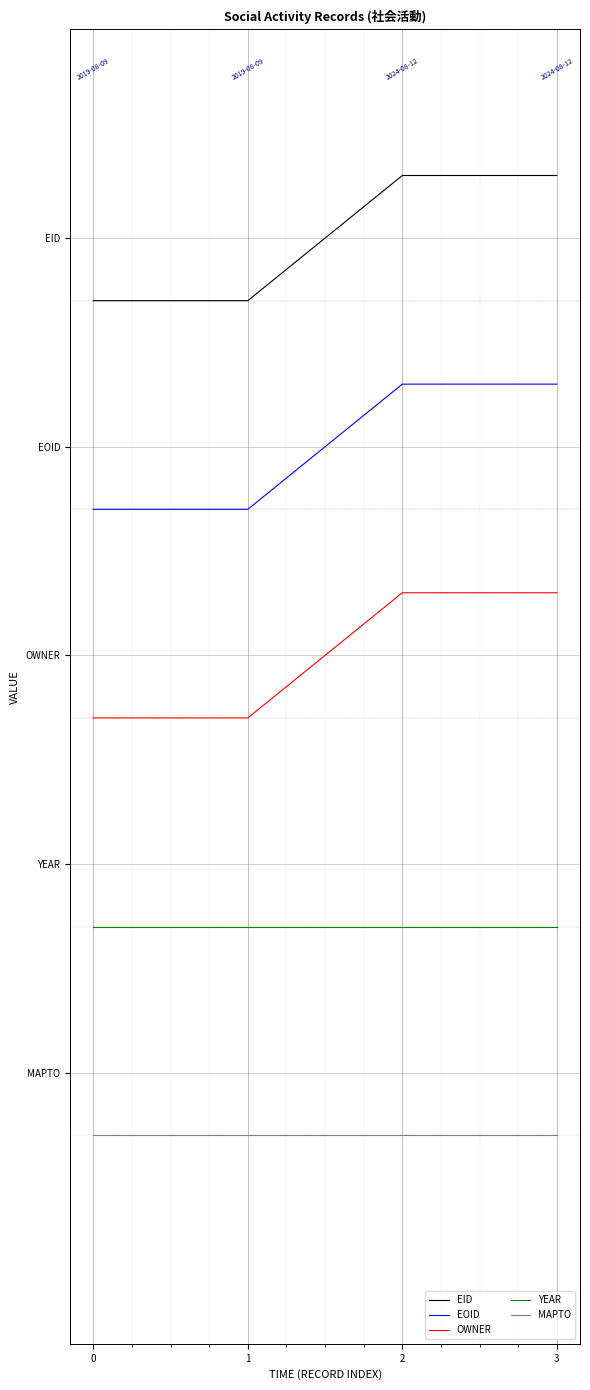

What are all the series names shown in the legend?

EID, EOID, OWNER, YEAR, MAPTO